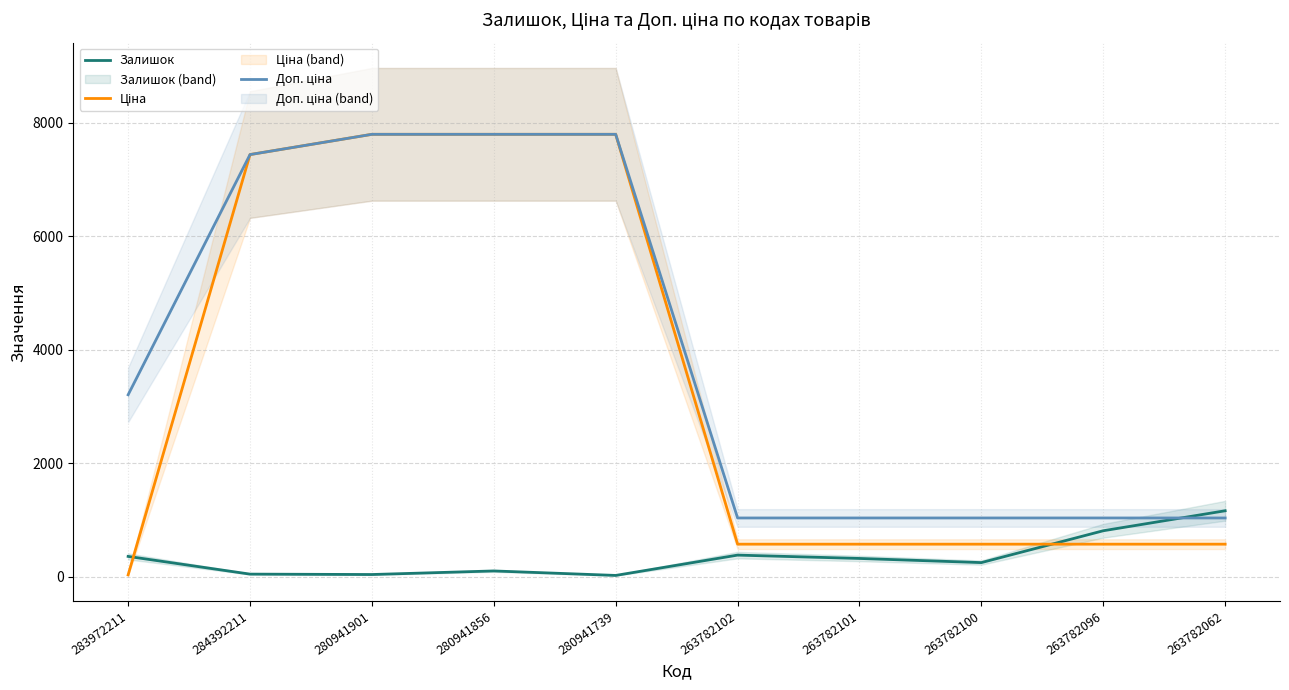

Reading left to right, what are all the values shown in this chart?

Залишок: 358.0	46.0	39.0	102.0	23.0	381.0	322.0	249.0	810.0	1162.0
Ціна: 32.0	7436.2	7792.9	7792.9	7792.9	573.5	573.5	573.5	573.5	573.5
Доп. ціна: 3205.0	7436.2	7792.9	7792.9	7792.9	1035.1	1035.1	1035.1	1035.1	1035.1